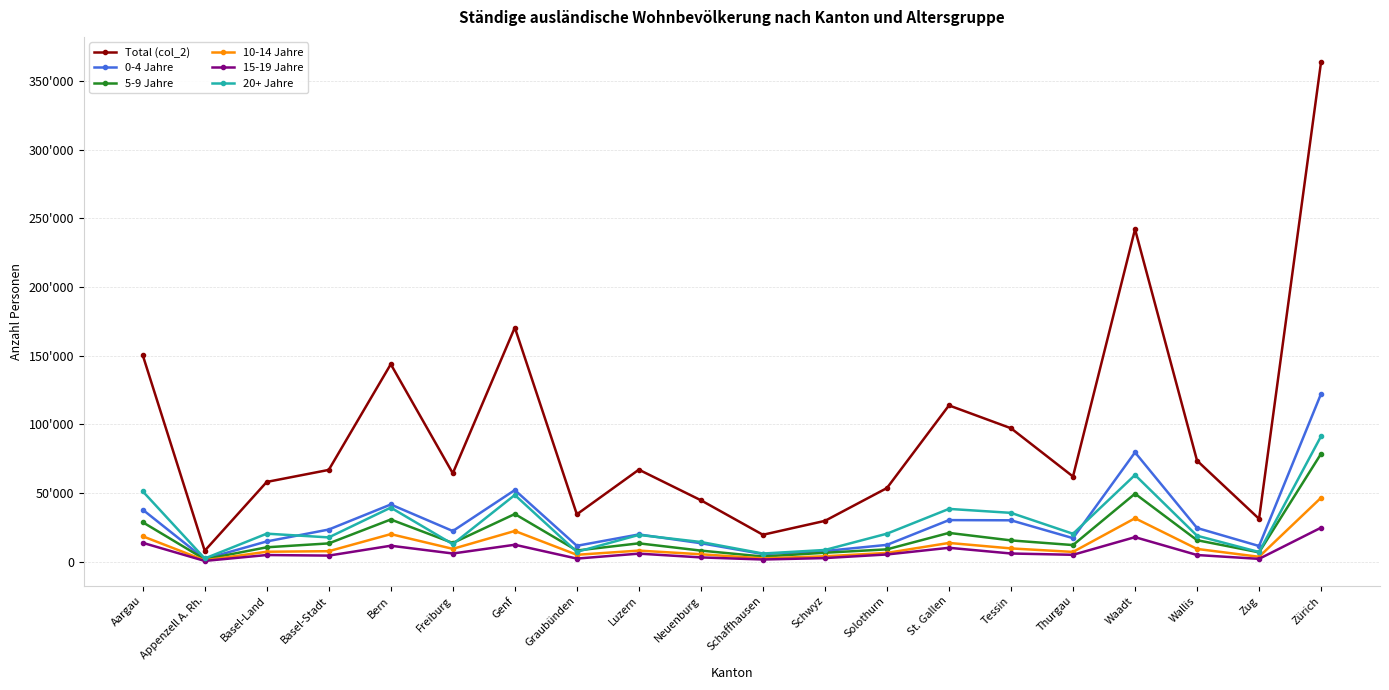

Reading left to right, transcribe all the data shown in this chart.

Total (col_2): Aargau=150483	Appenzell A. Rh.=8034	Basel-Land=58125	Basel-Stadt=66879	Bern=143789	Freiburg=64406	Genf=170467	Graubünden=34551	Luzern=67042	Neuenburg=44794	Schaffhausen=19674	Schwyz=29789	Solothurn=53671	St. Gallen=113808	Tessin=97185	Thurgau=62064	Waadt=242019	Wallis=73621	Zug=31261	Zürich=363801
0-4 Jahre: Aargau=37940	Appenzell A. Rh.=2075	Basel-Land=14824	Basel-Stadt=23482	Bern=41709	Freiburg=22398	Genf=52205	Graubünden=11643	Luzern=19920	Neuenburg=13528	Schaffhausen=5639	Schwyz=7851	Solothurn=12322	St. Gallen=30350	Tessin=30204	Thurgau=17206	Waadt=79632	Wallis=24608	Zug=11484	Zürich=122289
5-9 Jahre: Aargau=28811	Appenzell A. Rh.=1813	Basel-Land=10563	Basel-Stadt=13398	Bern=30783	Freiburg=13694	Genf=34777	Graubünden=8219	Luzern=13440	Neuenburg=8151	Schaffhausen=3833	Schwyz=6585	Solothurn=9064	St. Gallen=21032	Tessin=15580	Thurgau=12172	Waadt=49559	Wallis=15725	Zug=6885	Zürich=78651
10-14 Jahre: Aargau=18583	Appenzell A. Rh.=1077	Basel-Land=7325	Basel-Stadt=7723	Bern=20153	Freiburg=9422	Genf=22448	Graubünden=5102	Luzern=8157	Neuenburg=5486	Schaffhausen=2513	Schwyz=4025	Solothurn=6479	St. Gallen=13727	Tessin=9742	Thurgau=7198	Waadt=31695	Wallis=9373	Zug=3645	Zürich=46627
15-19 Jahre: Aargau=13825	Appenzell A. Rh.=646	Basel-Land=4937	Basel-Stadt=4516	Bern=11702	Freiburg=6044	Genf=12411	Graubünden=2346	Luzern=5948	Neuenburg=3208	Schaffhausen=1672	Schwyz=2712	Solothurn=5338	St. Gallen=10195	Tessin=6045	Thurgau=5096	Waadt=17945	Wallis=4942	Zug=2142	Zürich=24842
20+ Jahre: Aargau=51324	Appenzell A. Rh.=2423	Basel-Land=20476	Basel-Stadt=17760	Bern=39442	Freiburg=12848	Genf=48626	Graubünden=7241	Luzern=19577	Neuenburg=14421	Schaffhausen=6017	Schwyz=8616	Solothurn=20468	St. Gallen=38504	Tessin=35614	Thurgau=20392	Waadt=63188	Wallis=18973	Zug=7105	Zürich=91392